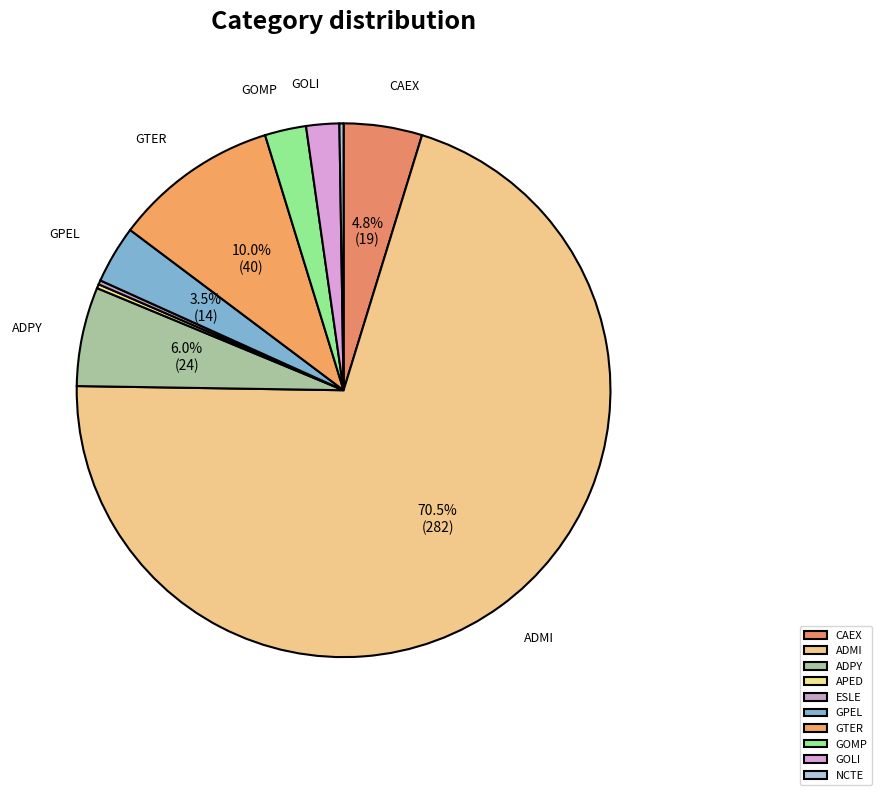

Which category has the smallest portion of the pie?

APED